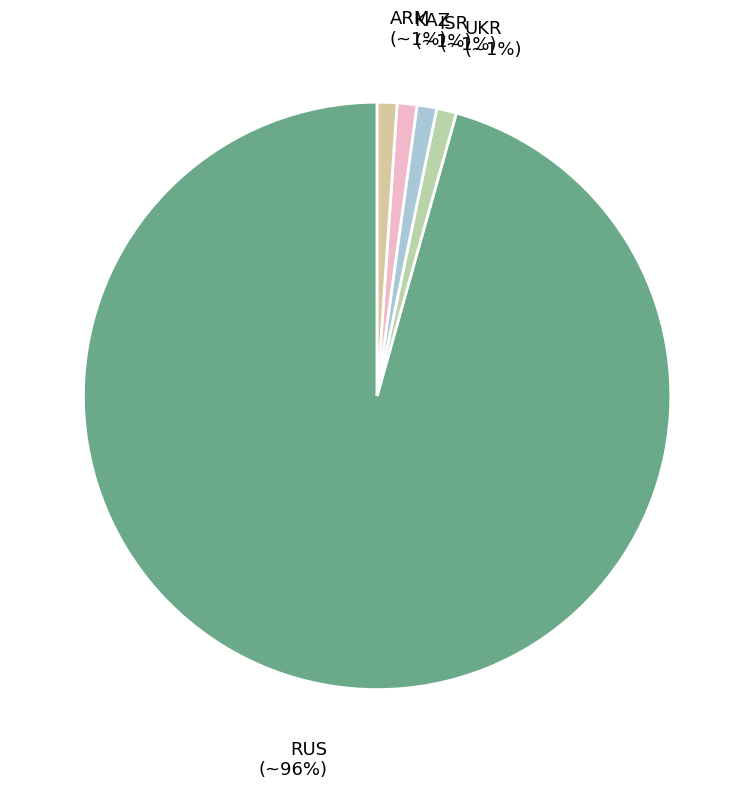

Is UKR the majority of the pie?

No